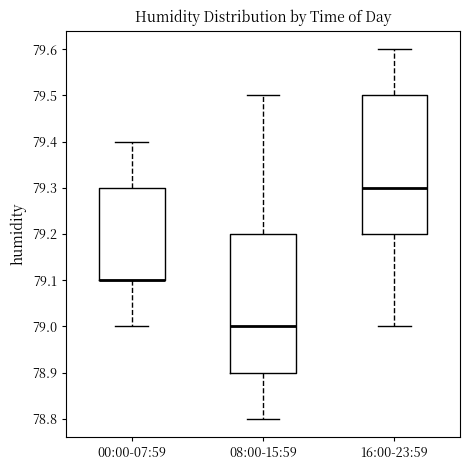

Where is the lower edge of the box for 08:00-15:59 on the y-axis? The values are not printed on the chart, so give them approximately, as read against the axis.

78.9